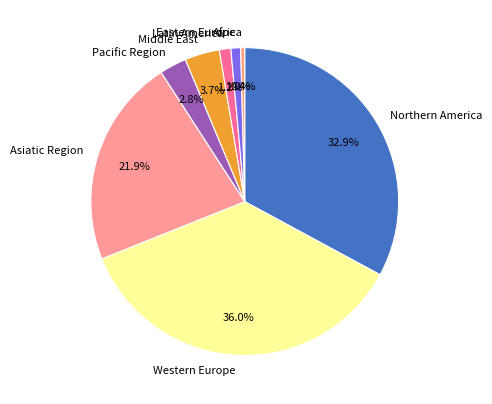

Combined, what portion of the pie is Latin America and Africa?

1.6%